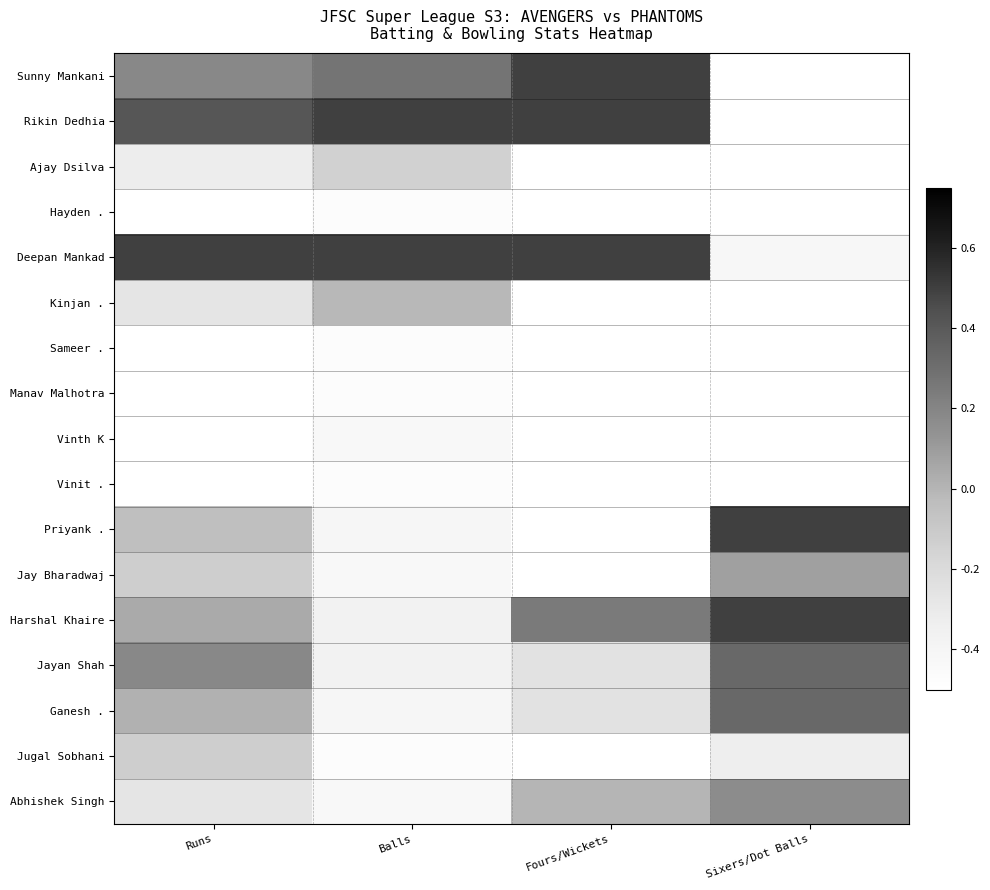

What is the spread (max minus min) of values at Sixers/Dot Balls?

1.0